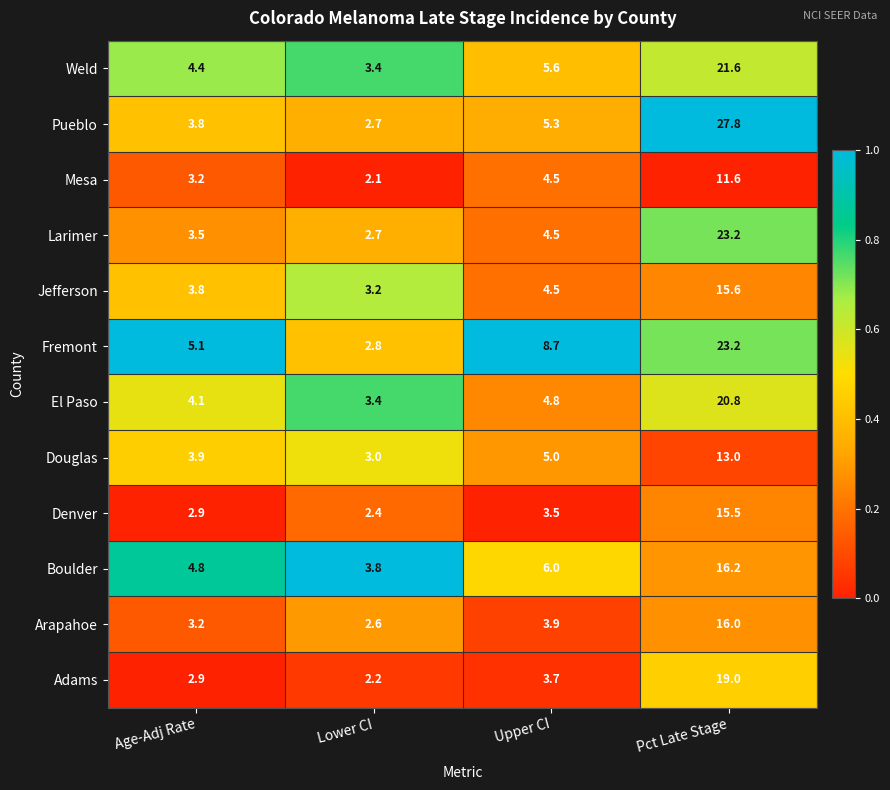

What is the difference between the Mesa values at Lower CI and Age-Adj Rate?

1.1